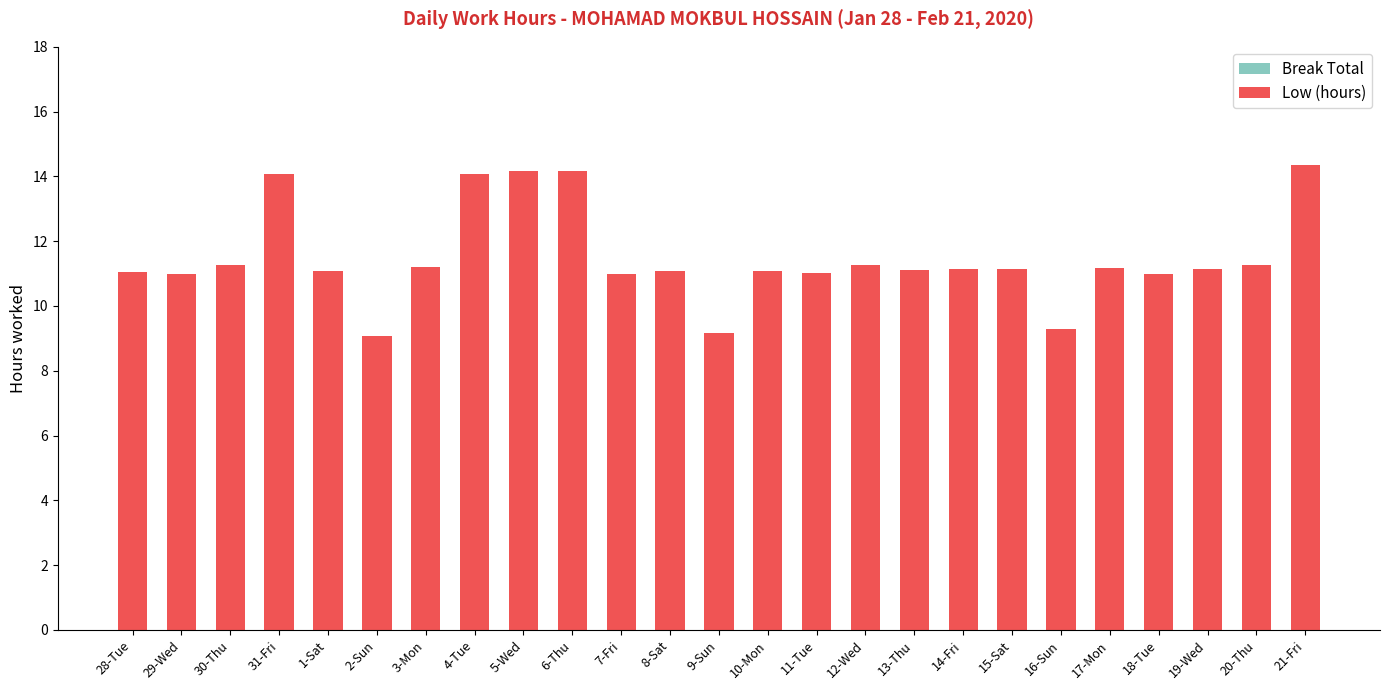

Between 8-Sat and 2-Sun, which is larger?

8-Sat